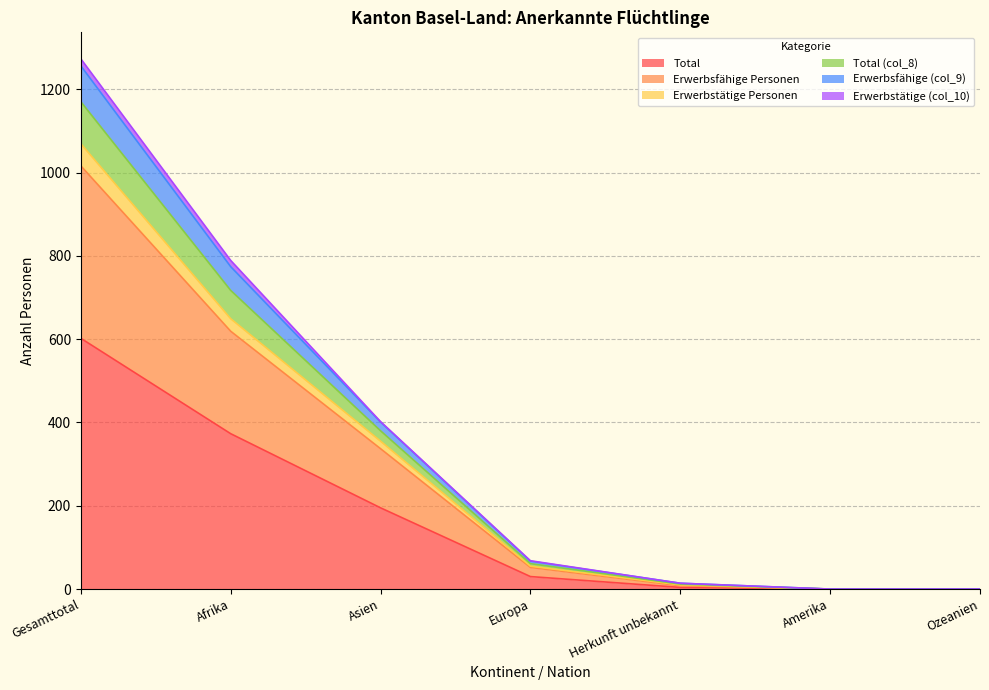

At which label does Erwerbsfähige Personen first exceed 55?

Gesamttotal